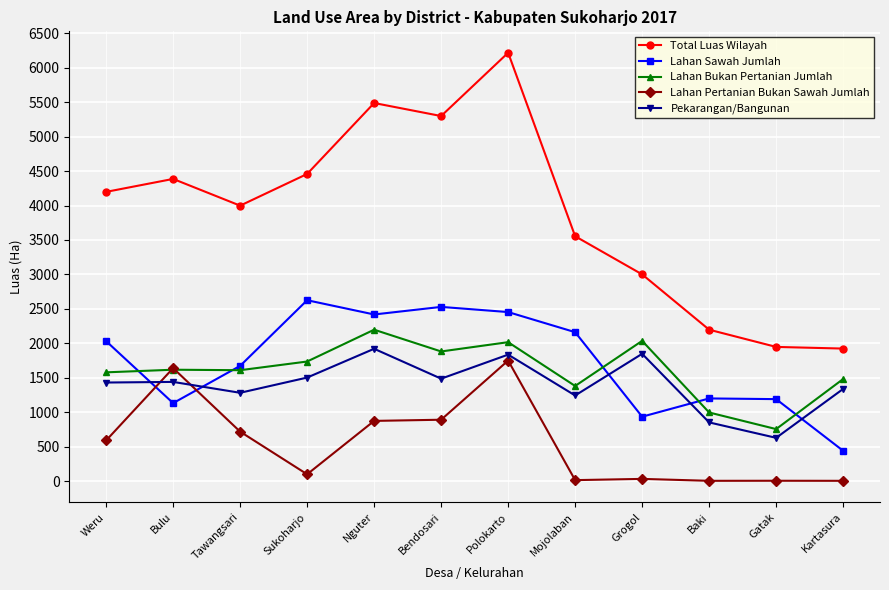

Does the chart display data point markers on the line(s)?

Yes